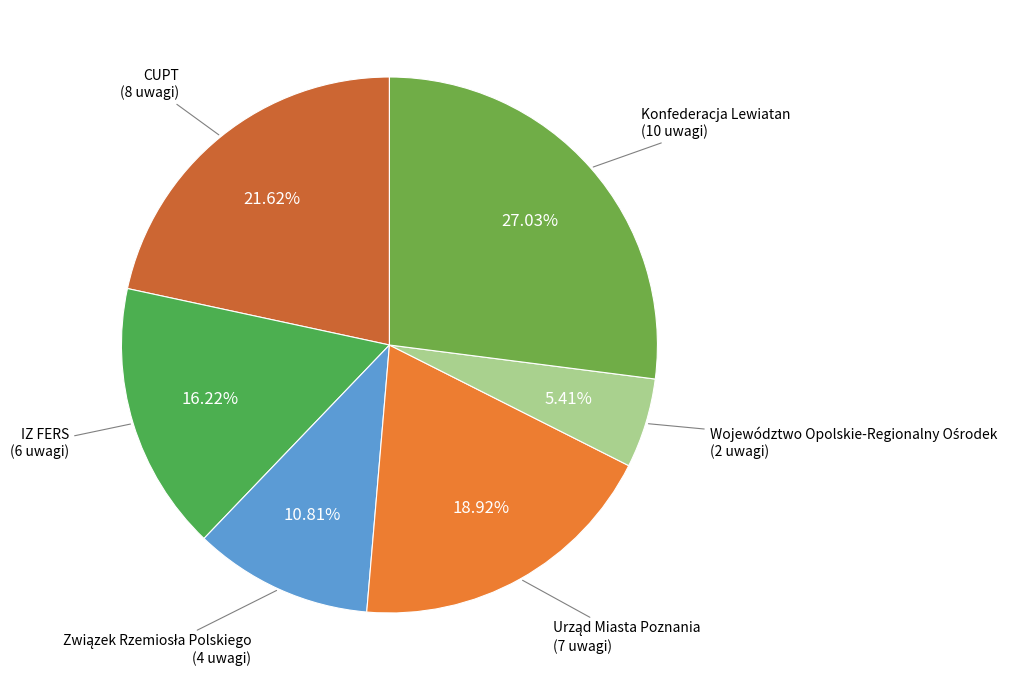

To the nearest percent, what percentage of the pie is CUPT?

22%